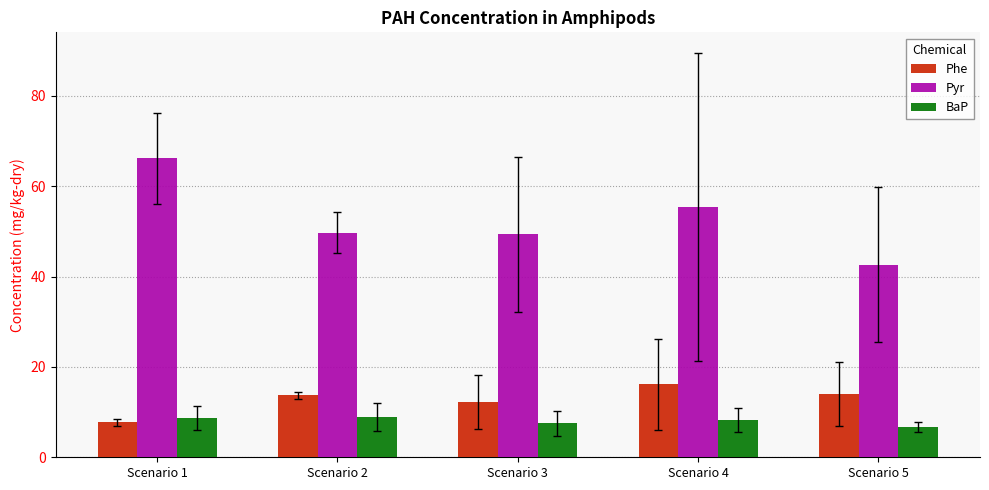

What is the difference between the Pyr values at Scenario 4 and Scenario 3?

6.1